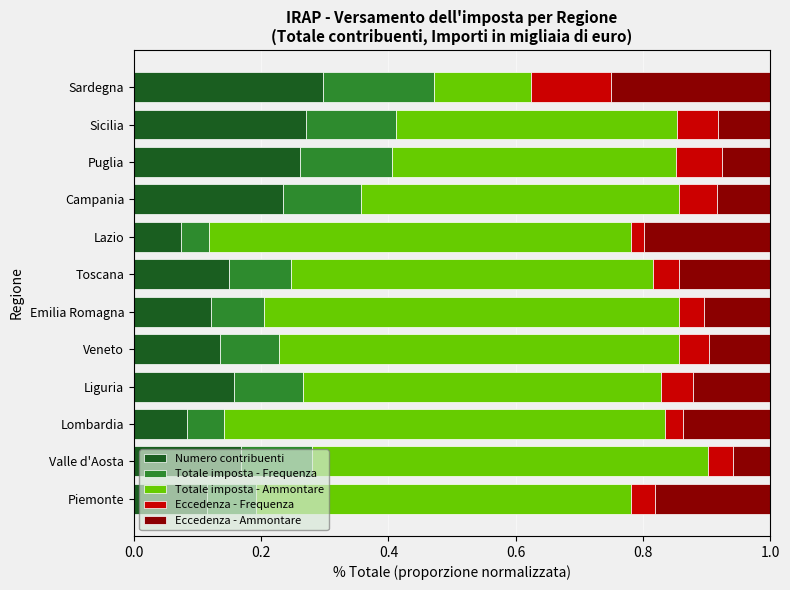

Count the Numero contribuenti values in the range 0 to 1.

12